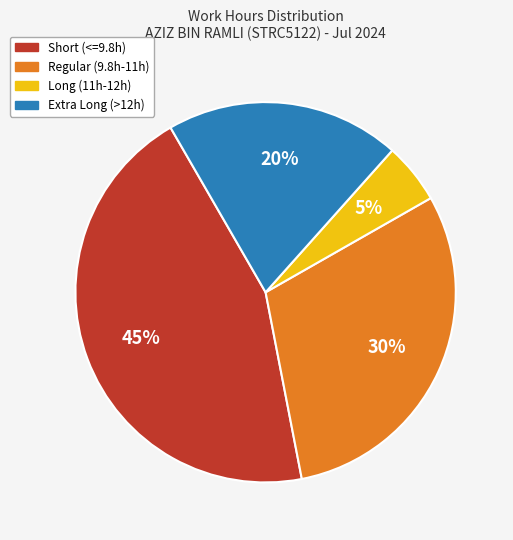

Is there a majority slice in this chart?

No